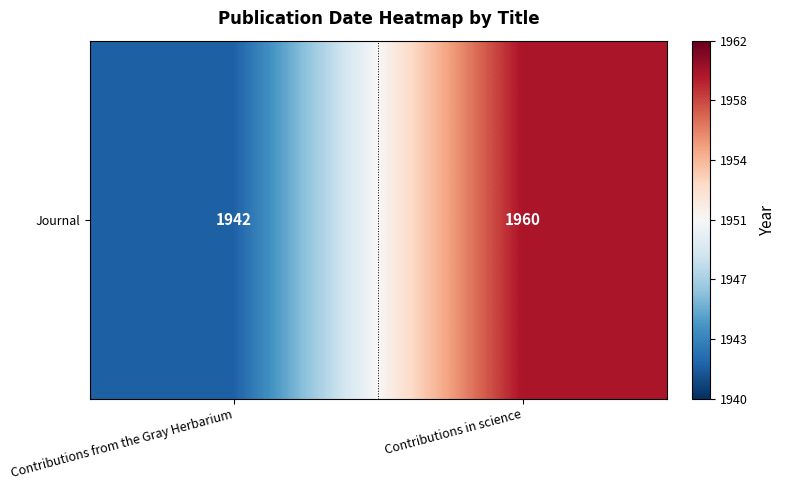

Is it true that the value at Contributions in science is 1164?

False